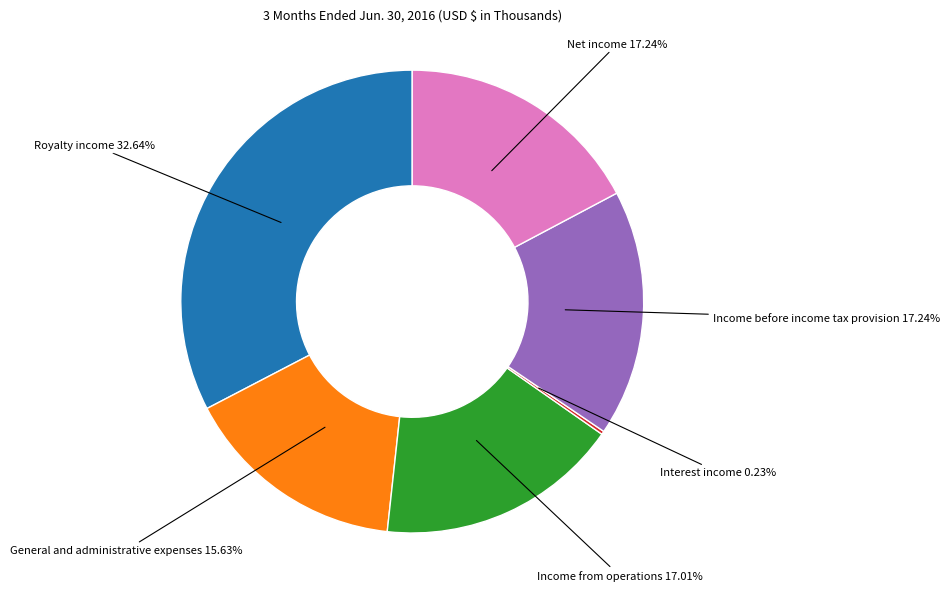

Is there any slice that represents more than half of the pie?

No